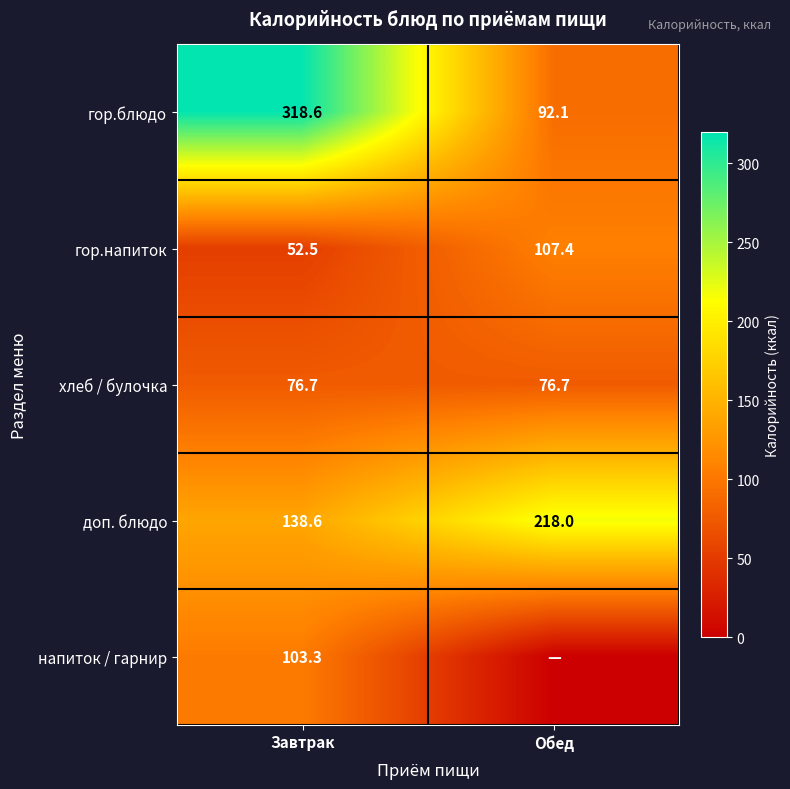

What is the sum of all доп. блюдо values?

356.6